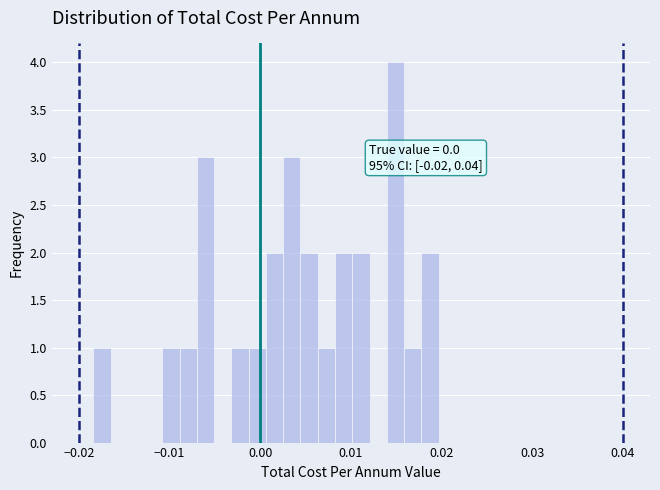

Read against the x-axis, roughly where is the centre of the tallest bar?

0.015